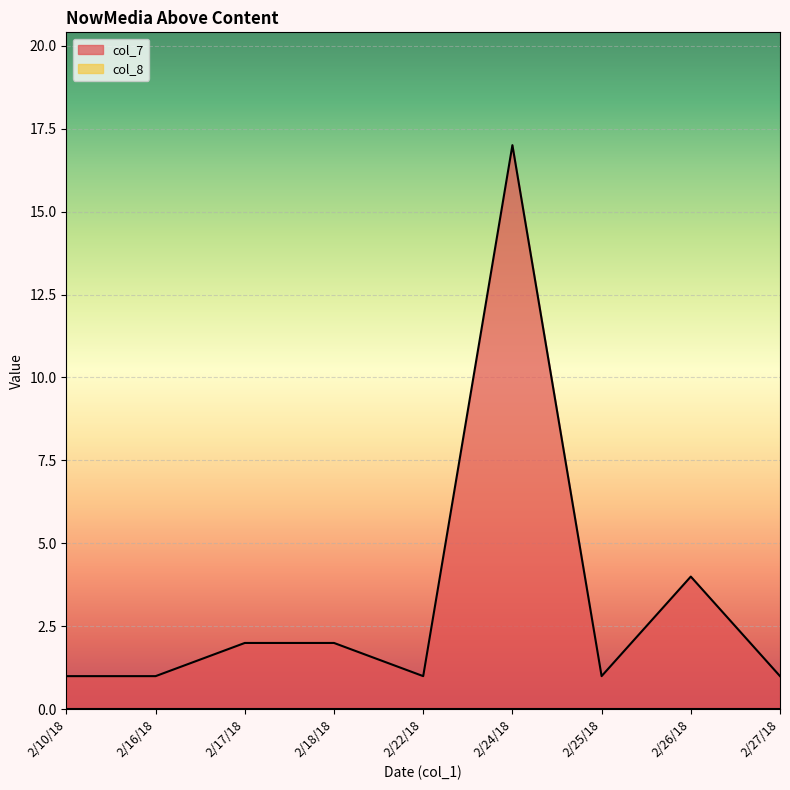

Rank the categories by value from highest to lowest.

2/24/18, 2/26/18, 2/17/18, 2/18/18, 2/10/18, 2/16/18, 2/22/18, 2/25/18, 2/27/18